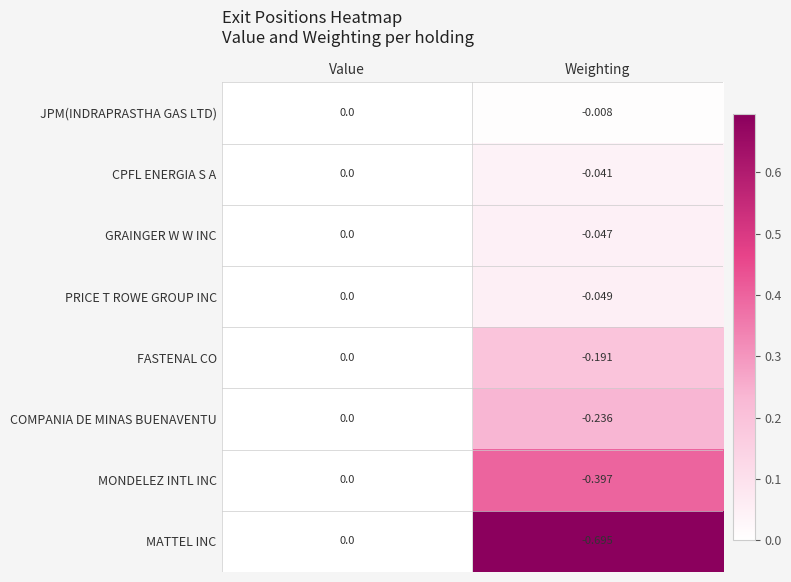

Which series has the widest spread of values?

MATTEL INC